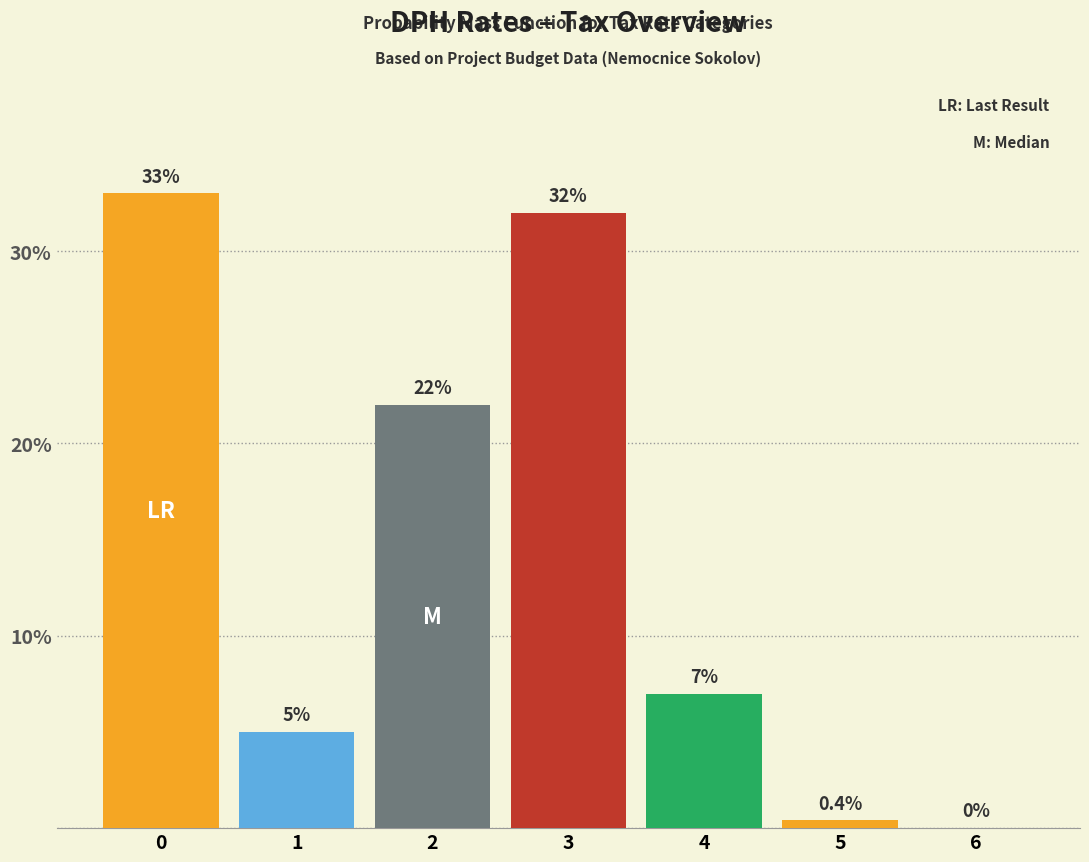

How many positive values are there?

6